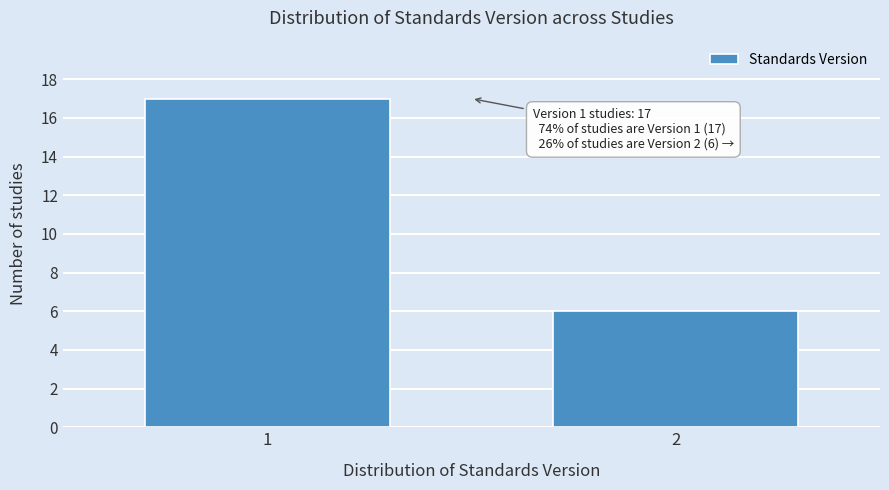

Reading right to left, extract all data points from this chart.

6	17